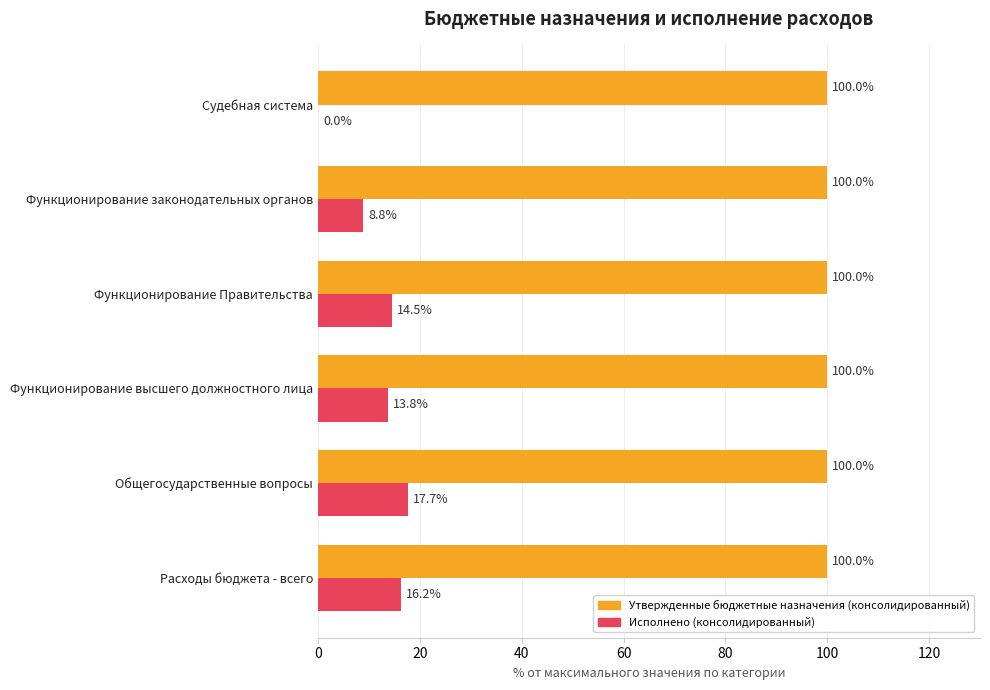

Which series changed the most between Общегосударственные вопросы and Судебная система?

Исполнено (консолидированный)